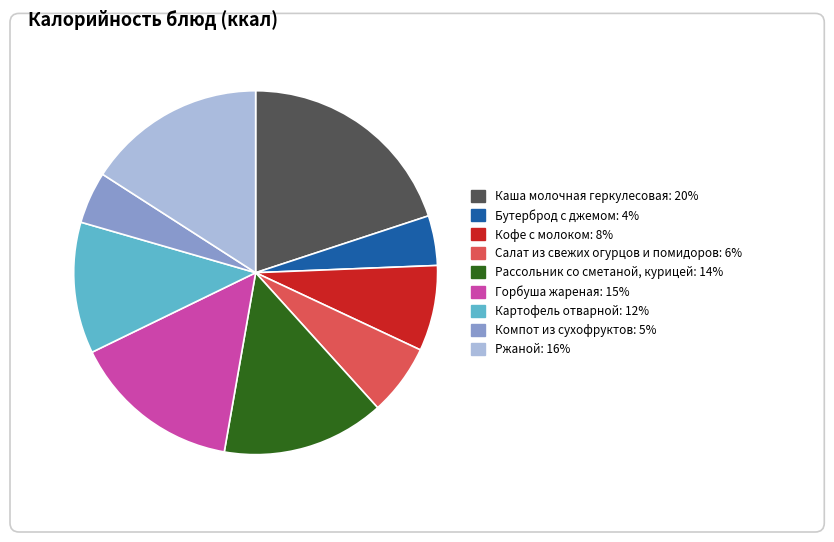

Between Каша молочная геркулесовая and Салат из свежих огурцов и помидоров, which is larger?

Каша молочная геркулесовая